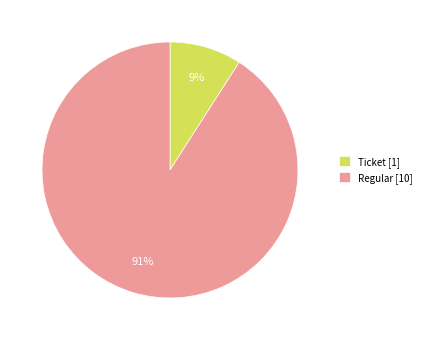

Is there any slice that represents more than half of the pie?

Yes